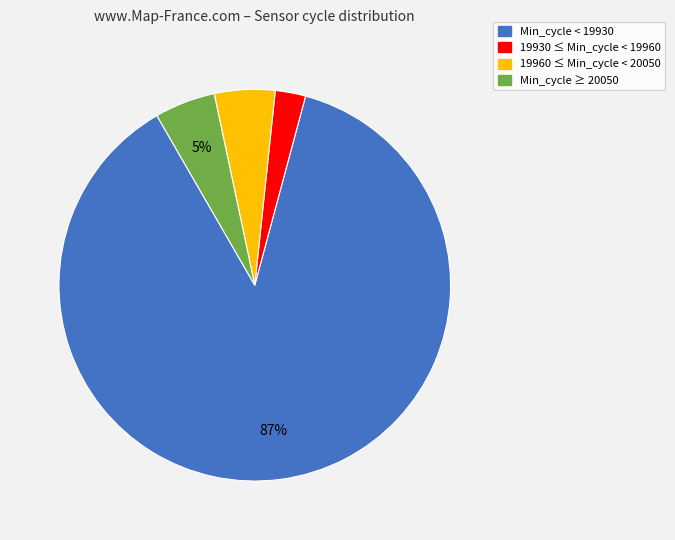

Is there any slice that represents more than half of the pie?

Yes